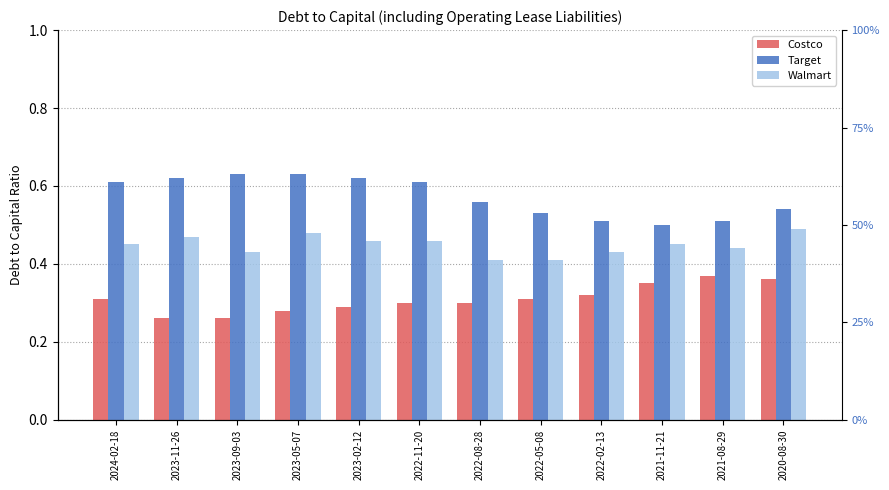

What is the difference between the Target values at 2020-08-30 and 2023-02-12?

0.1